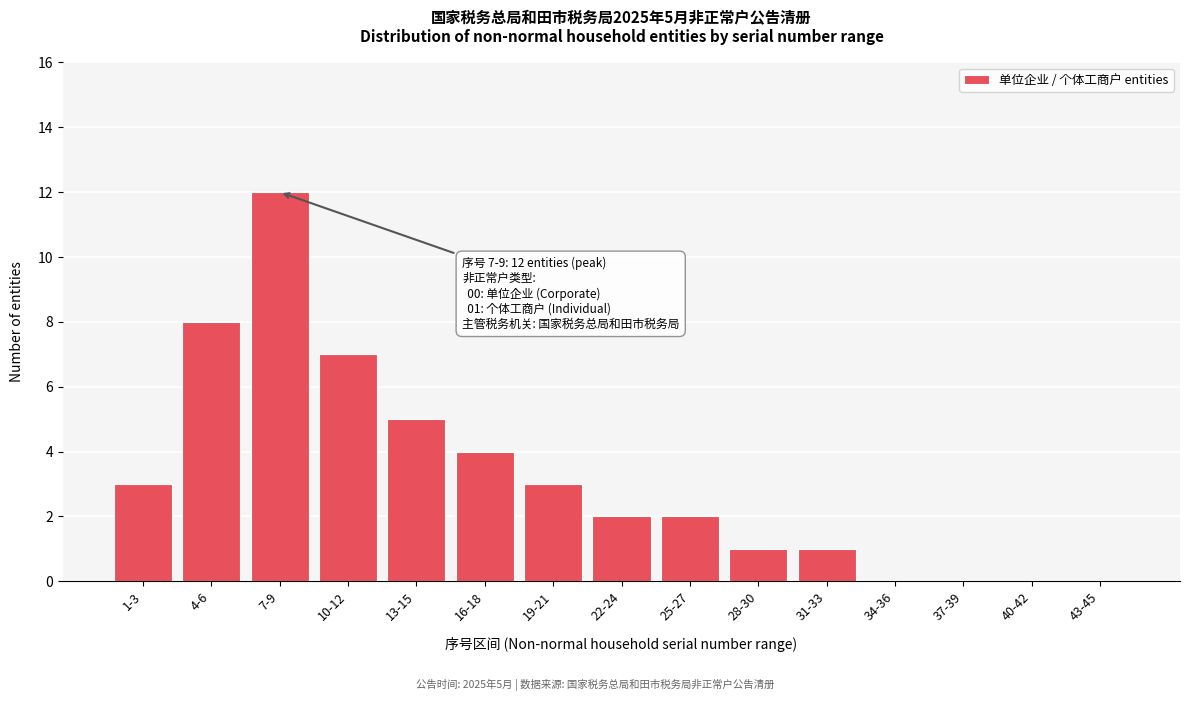

Reading right to left, extract all data points from this chart.

43-45=0	40-42=0	37-39=0	34-36=0	31-33=1	28-30=1	25-27=2	22-24=2	19-21=3	16-18=4	13-15=5	10-12=7	7-9=12	4-6=8	1-3=3